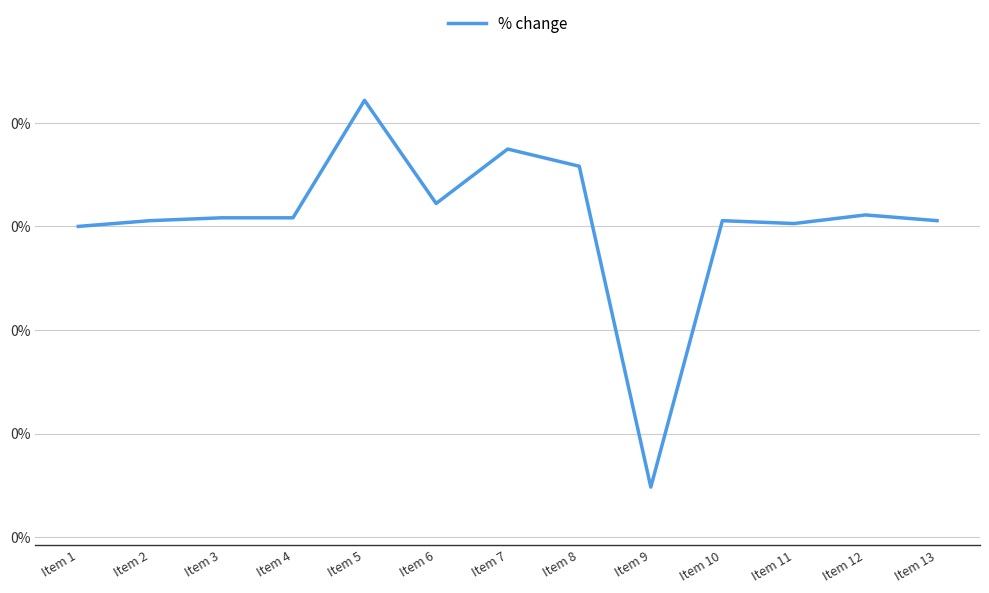

Rank the categories by value from lowest to highest.

Item 9, Item 1, Item 11, Item 13, Item 10, Item 2, Item 4, Item 3, Item 12, Item 6, Item 8, Item 7, Item 5